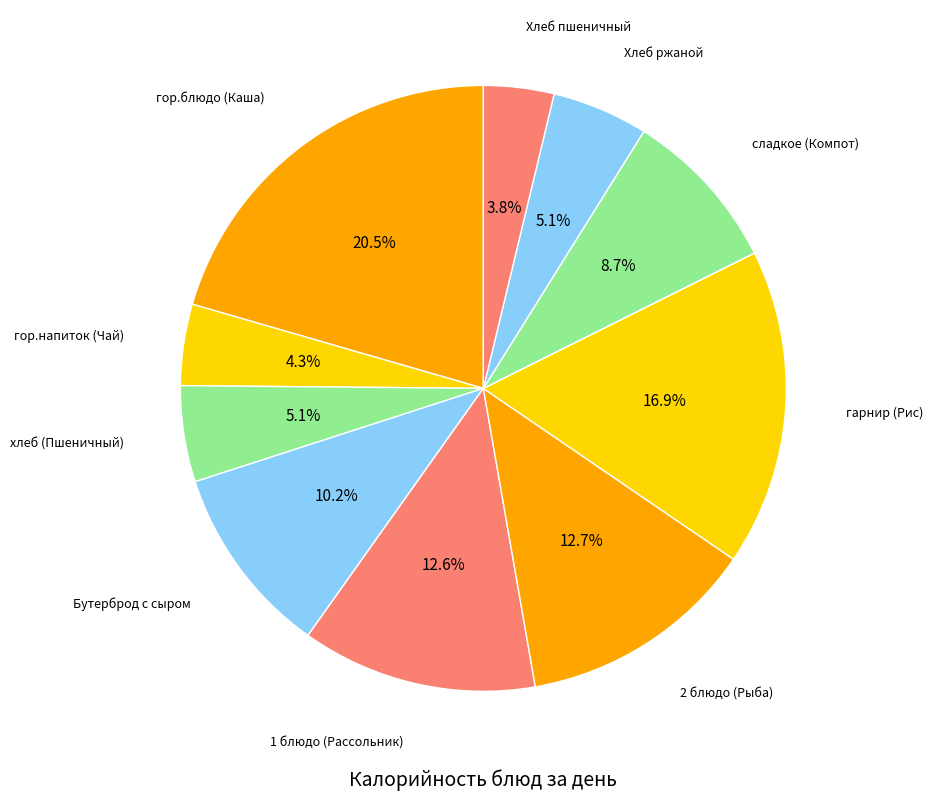

How many slices are in this pie chart?

10